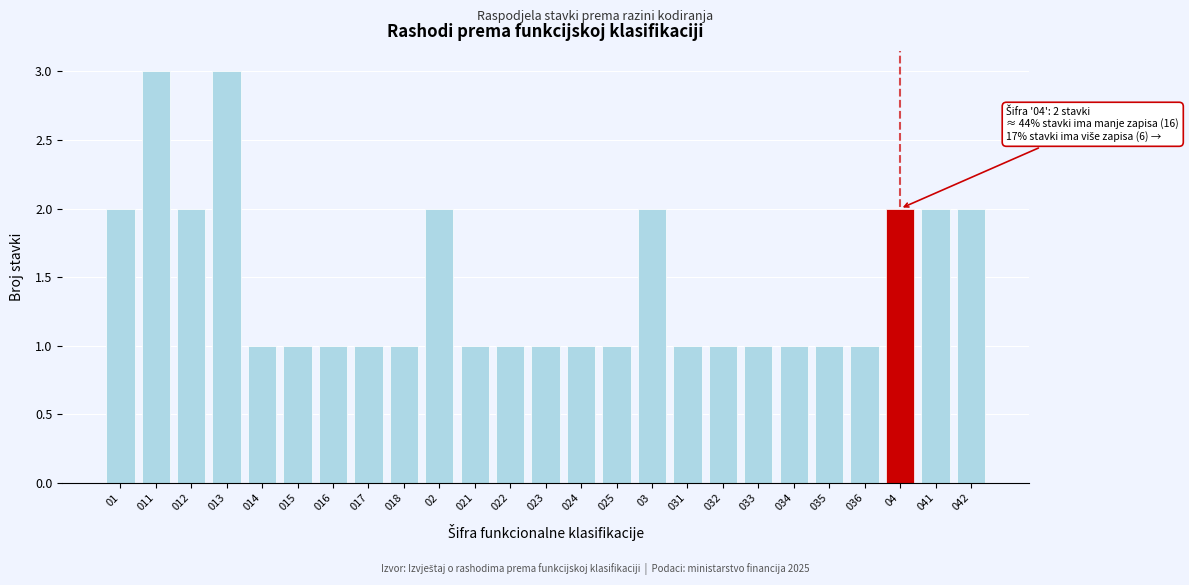

Reading left to right, what are all the values shown in this chart?

2	3	2	3	1	1	1	1	1	2	1	1	1	1	1	2	1	1	1	1	1	1	2	2	2